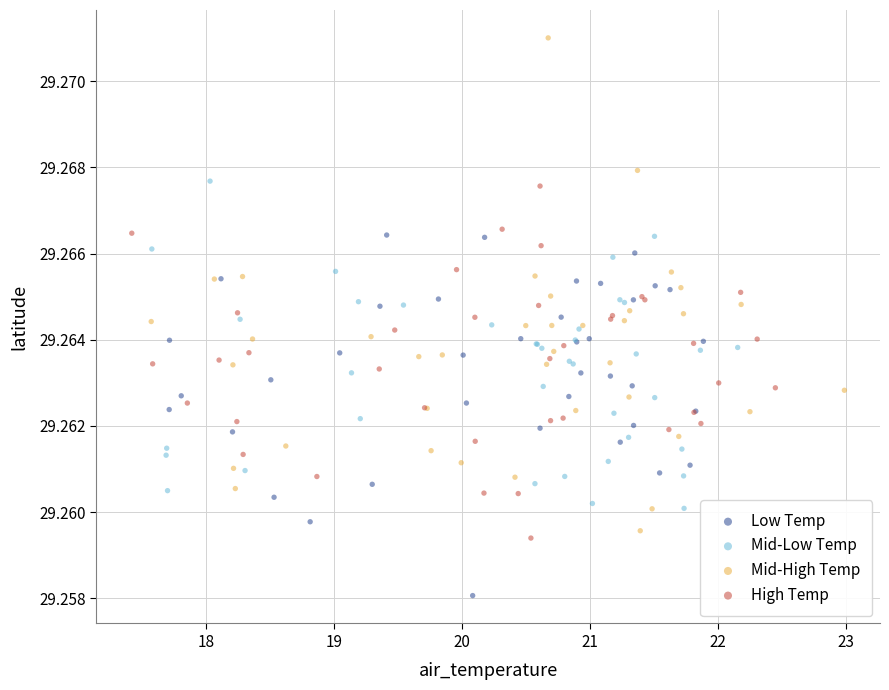

Which series contains the highest Y value?

Mid-High Temp